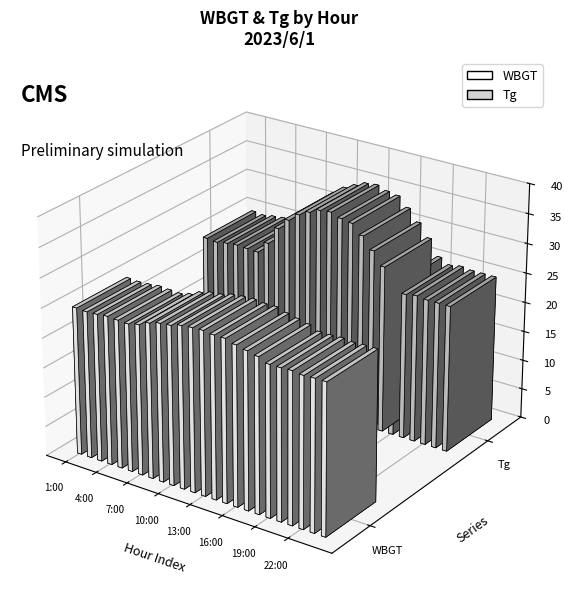

What is the maximum value shown in the chart?

34.9